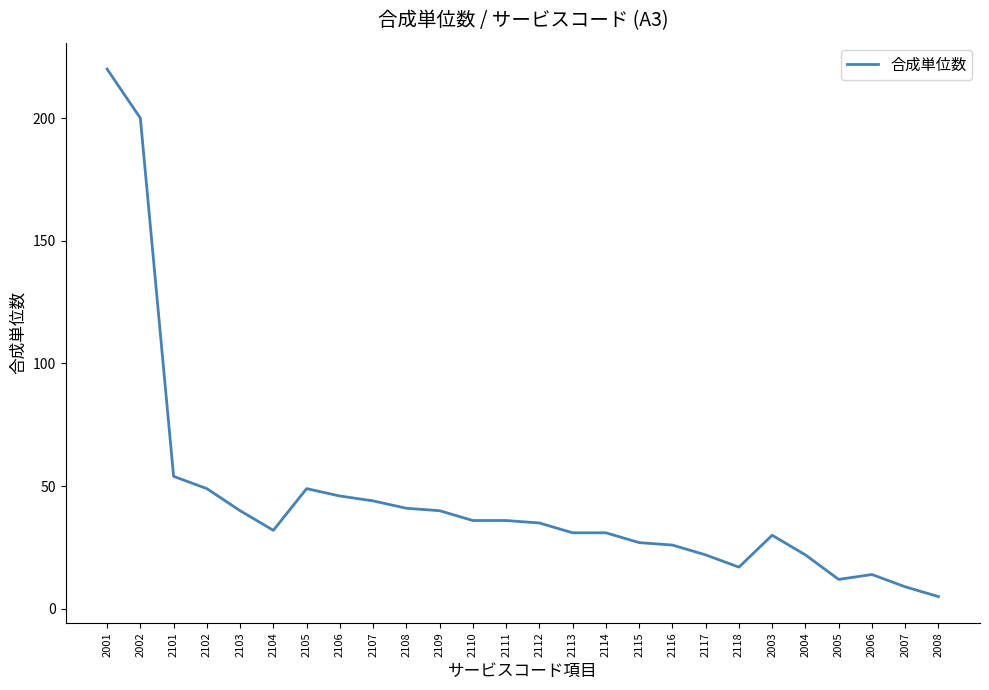

Reading right to left, what are all the values shown in this chart?

5	9	14	12	22	30	17	22	26	27	31	31	35	36	36	40	41	44	46	49	32	40	49	54	200	220